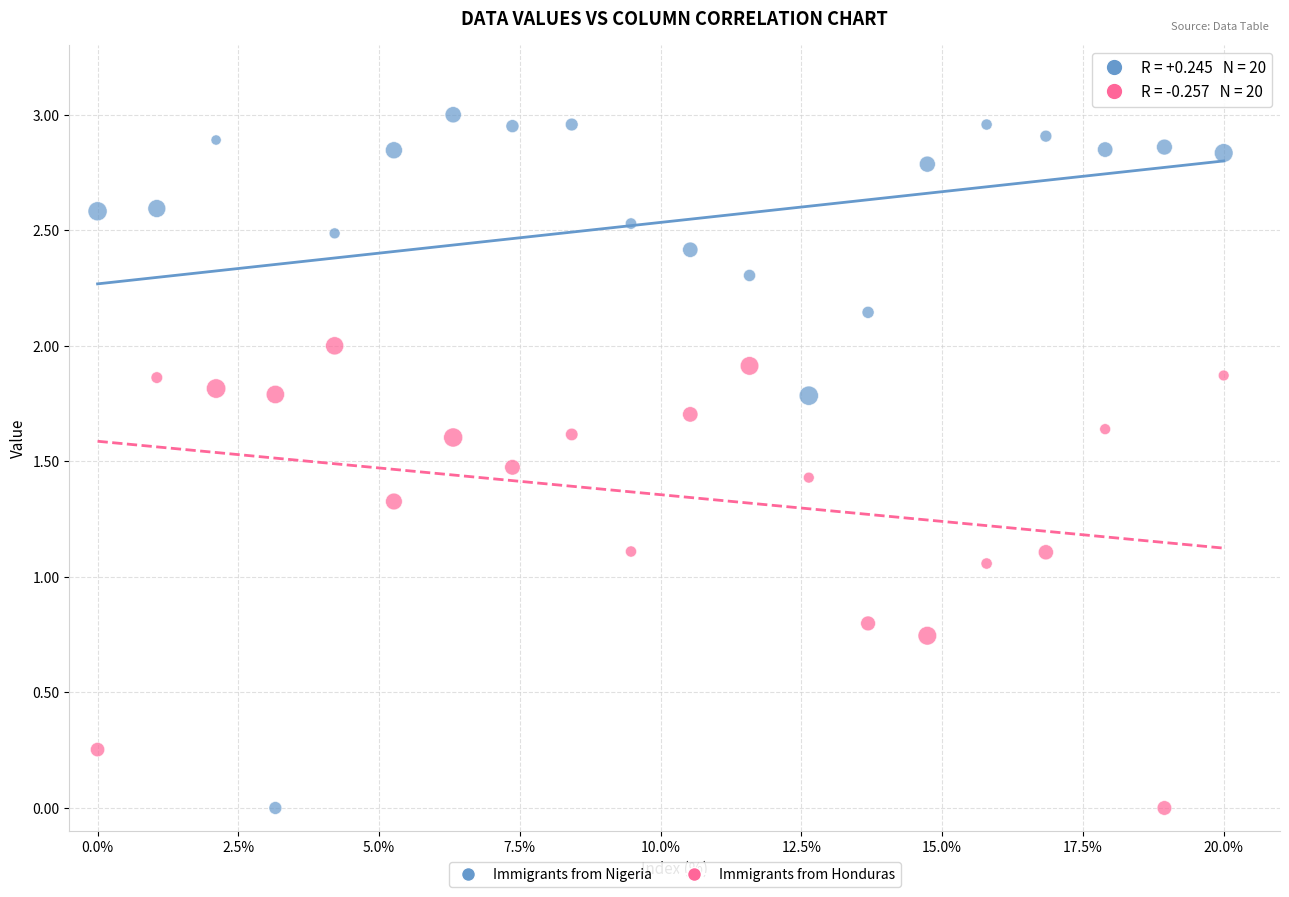

Which series reaches the maximum Y coordinate?

Immigrants from Nigeria